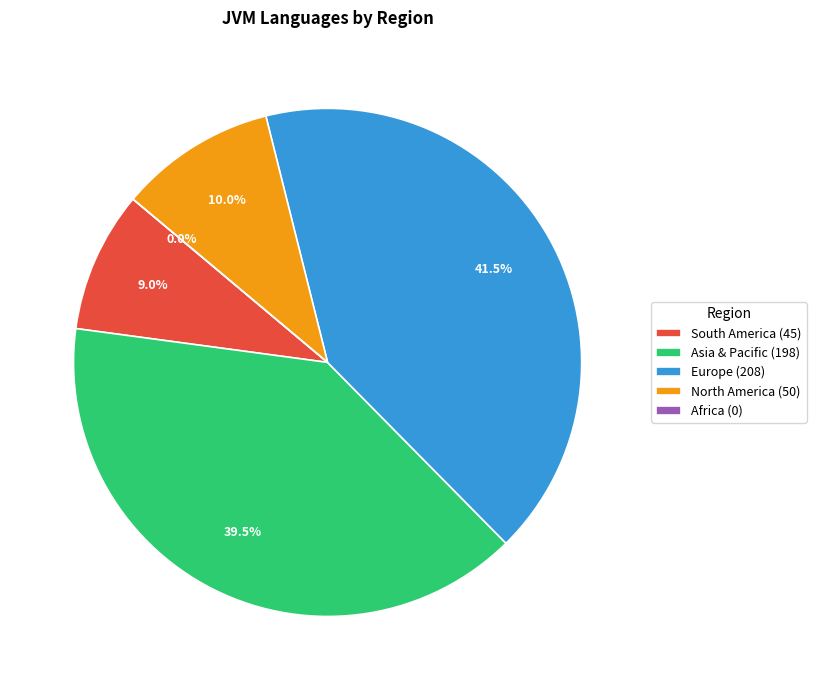

Rank the categories by value from lowest to highest.

Africa, South America, North America, Asia & Pacific, Europe